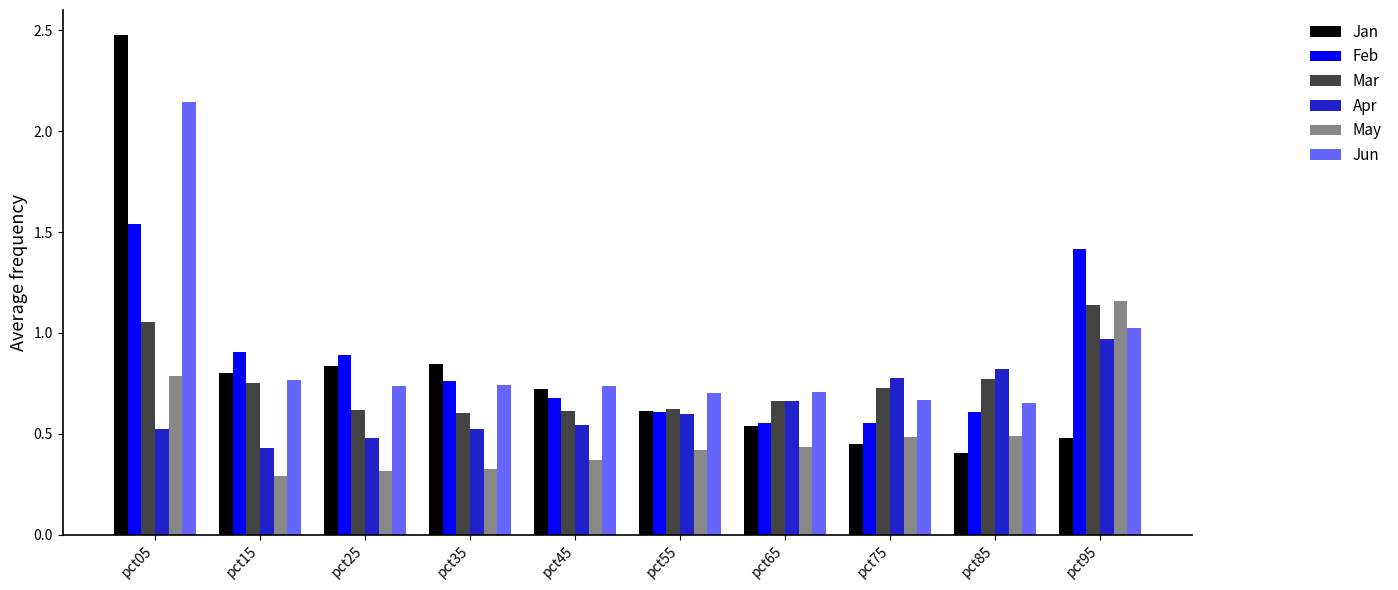

What is the maximum value shown in the chart?

2.5